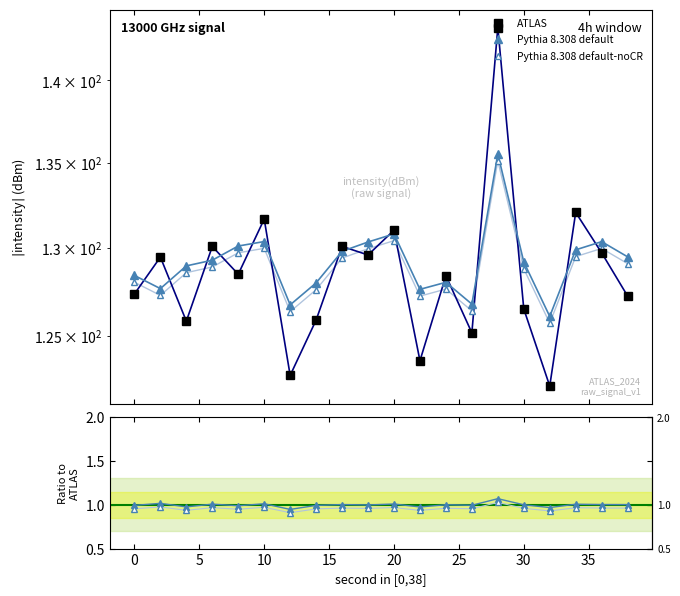

What is the minimum value for Pythia 8.308 default-noCR?

0.9